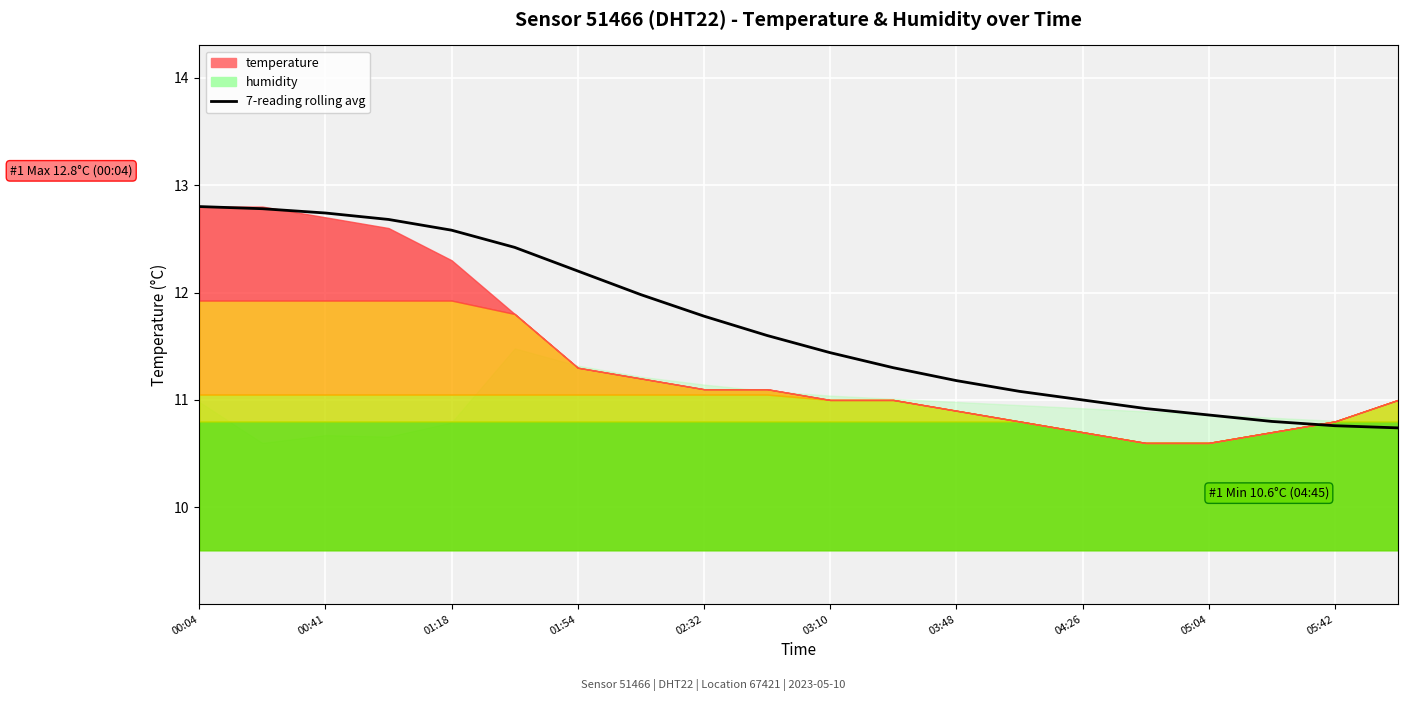

True or false: the data shows 6.0 at 03:10.

False